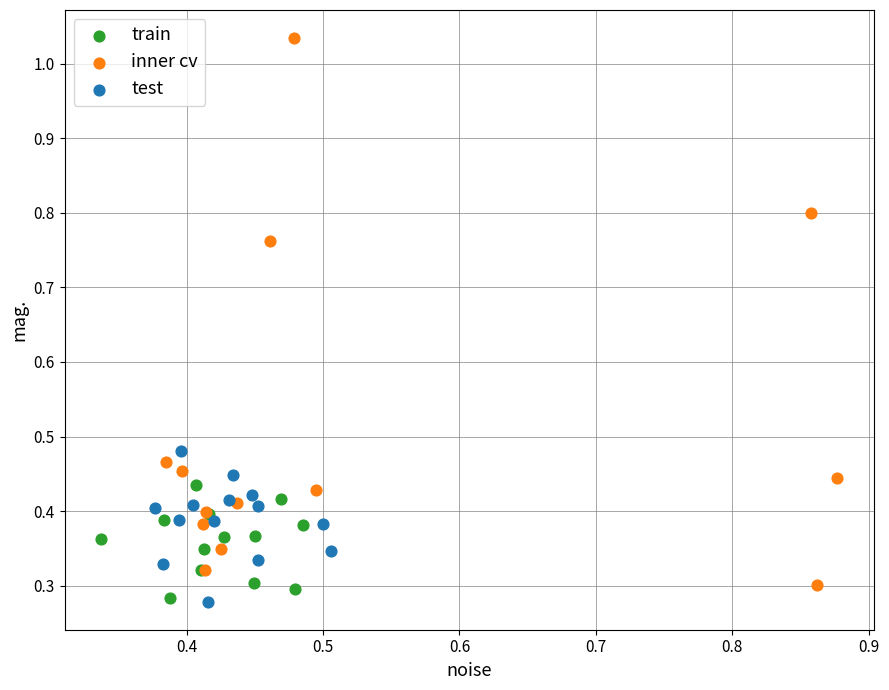

What are all the series names shown in the legend?

train, inner cv, test